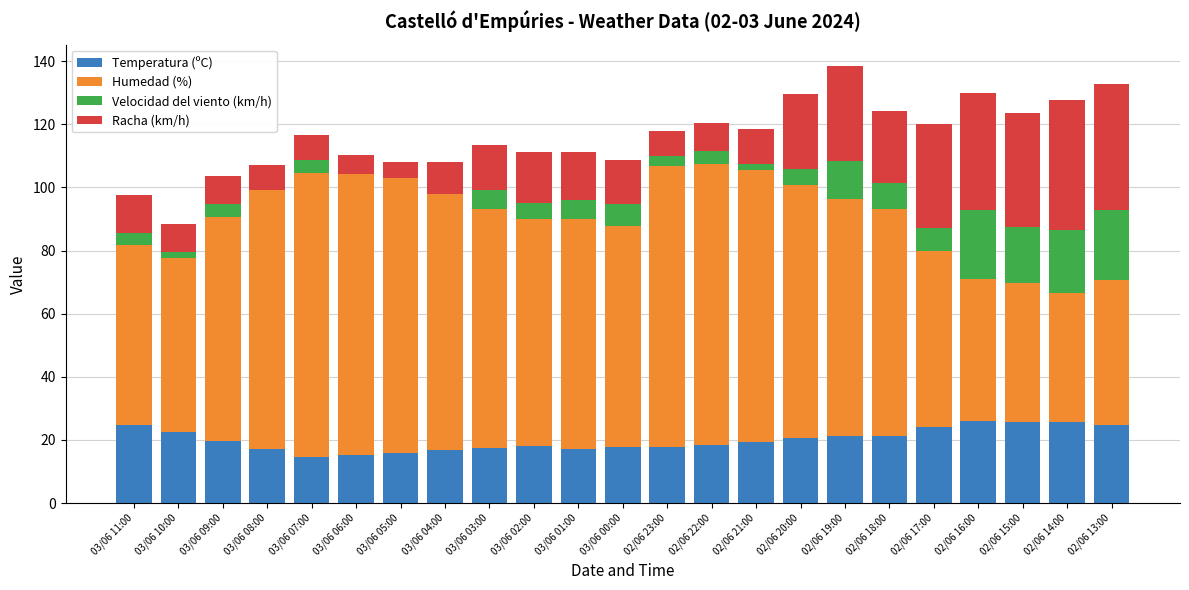

The Temperatura (ºC) series shows 16.0 at 03/06 11:00. True or false?

False